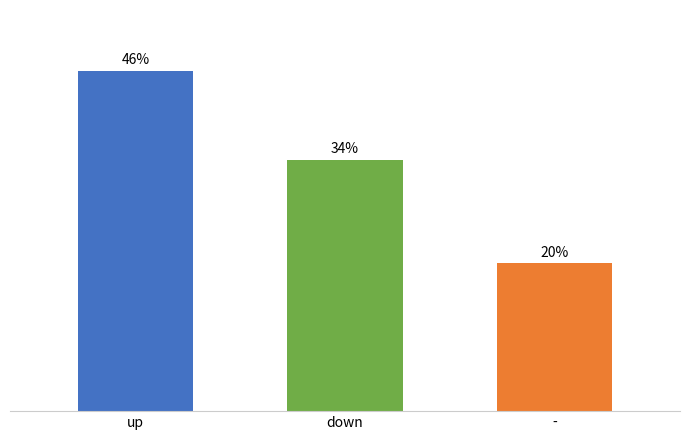

Which category has the lowest value across all series?

-